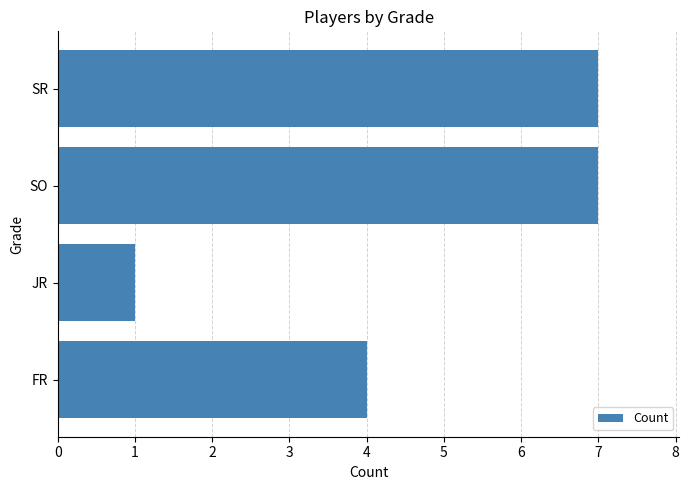

How many values are between 4 and 7?

3